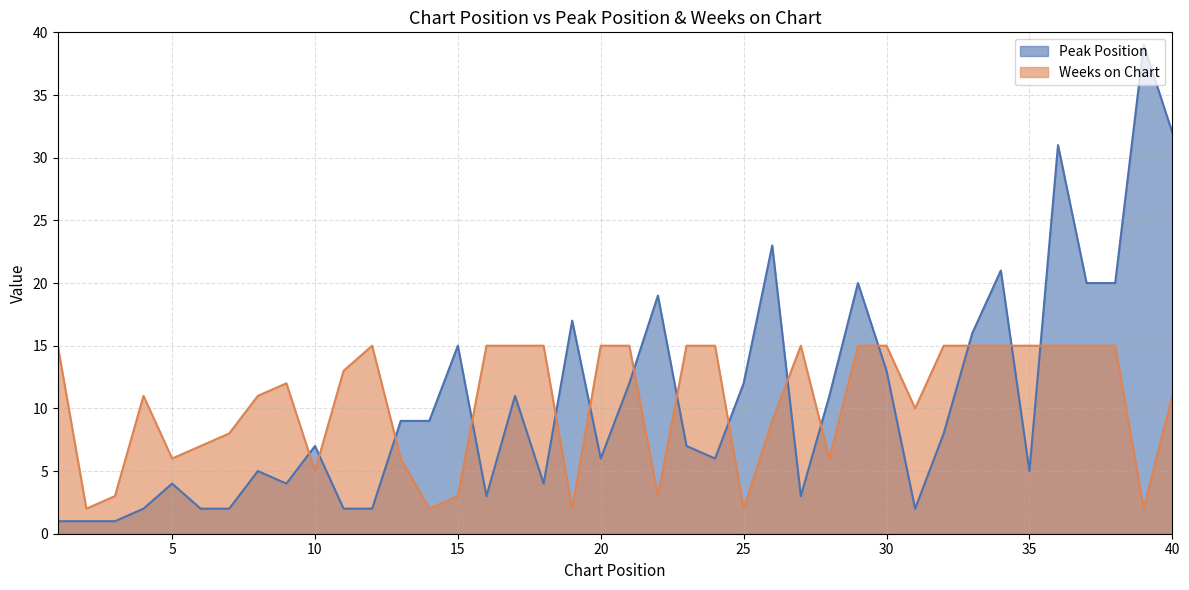

What is the sum of all Weeks on Chart values?

419